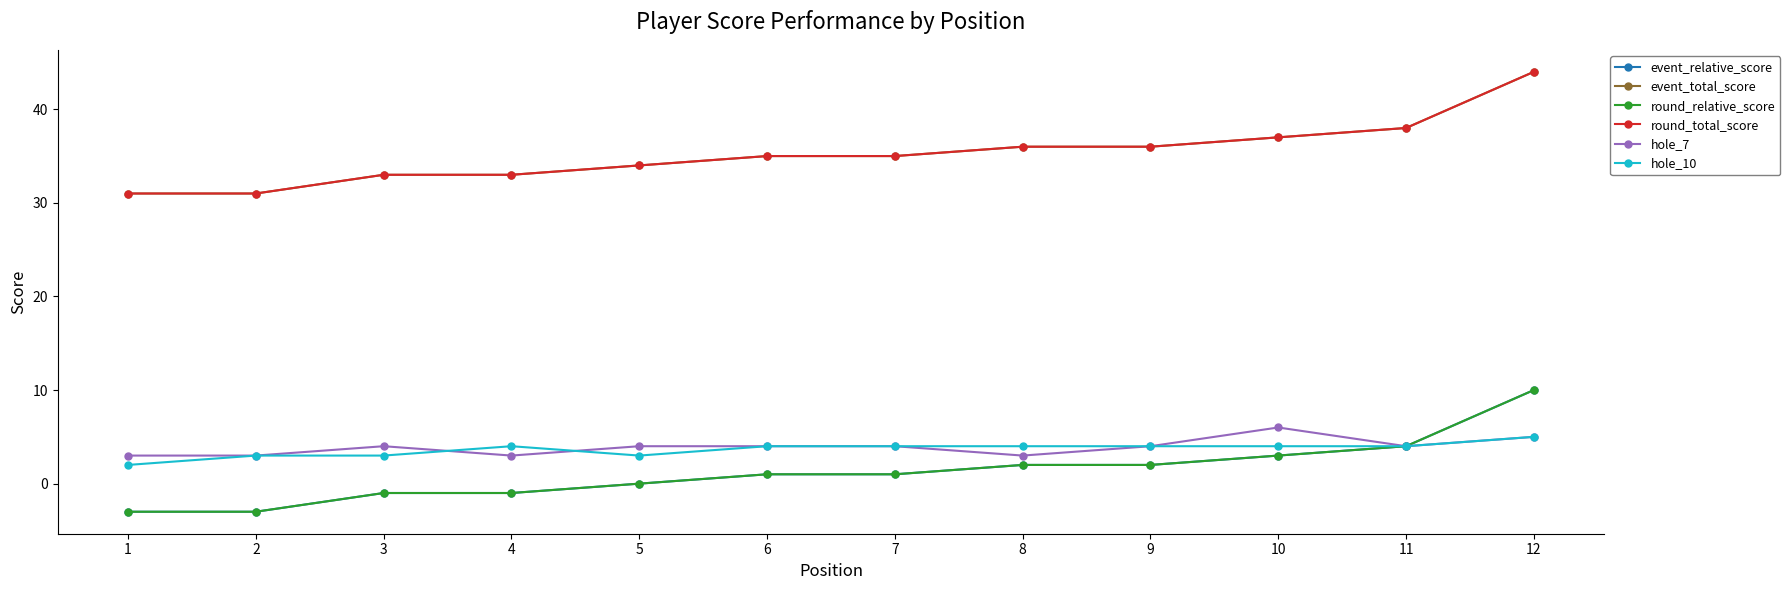

What is the sum of the event_total_score values at 10 and 4?

70